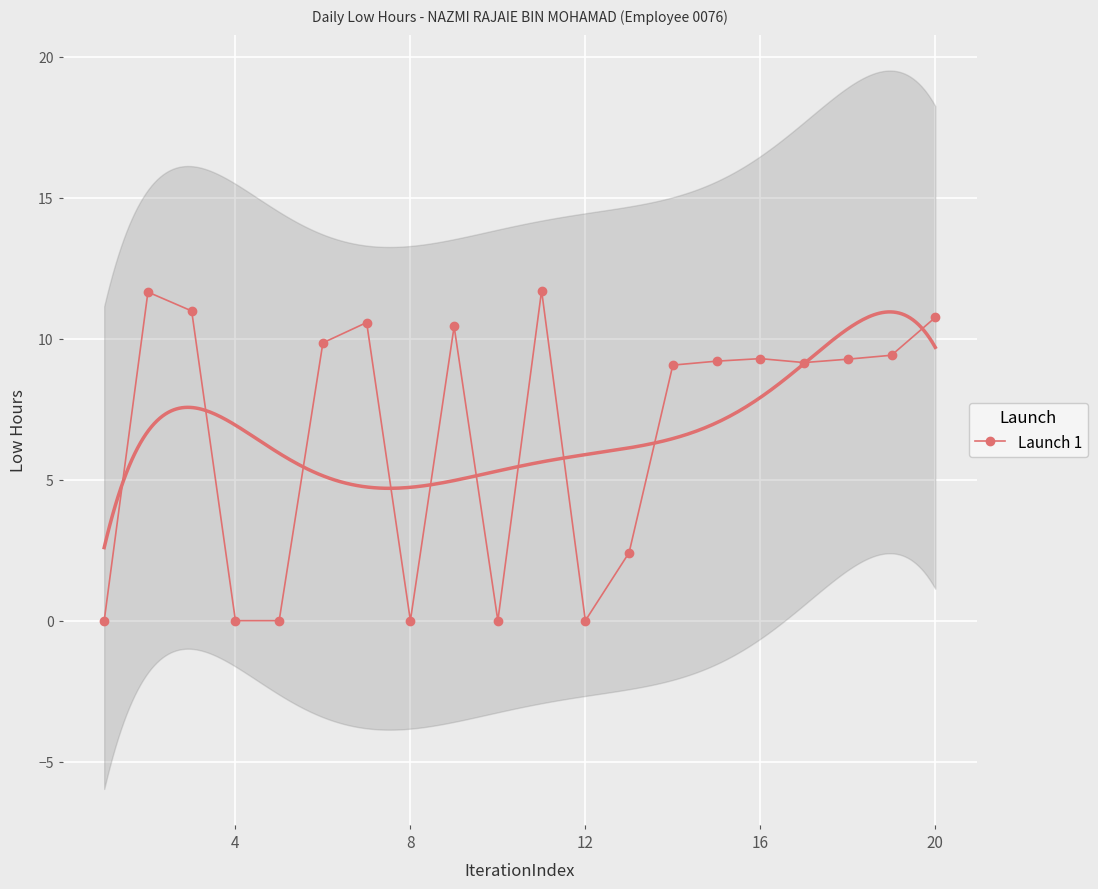

True or false: Launch 1 has more than 2 interior local peaks.

True